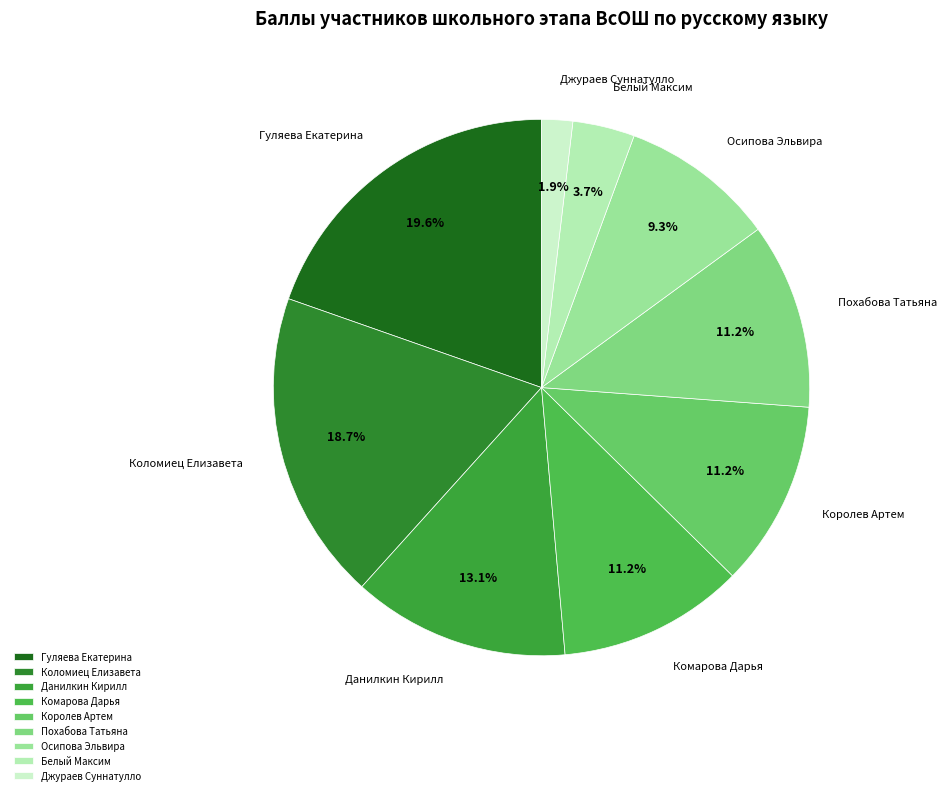

What percentage is NOT represented by Похабова Татьяна?

88.8%